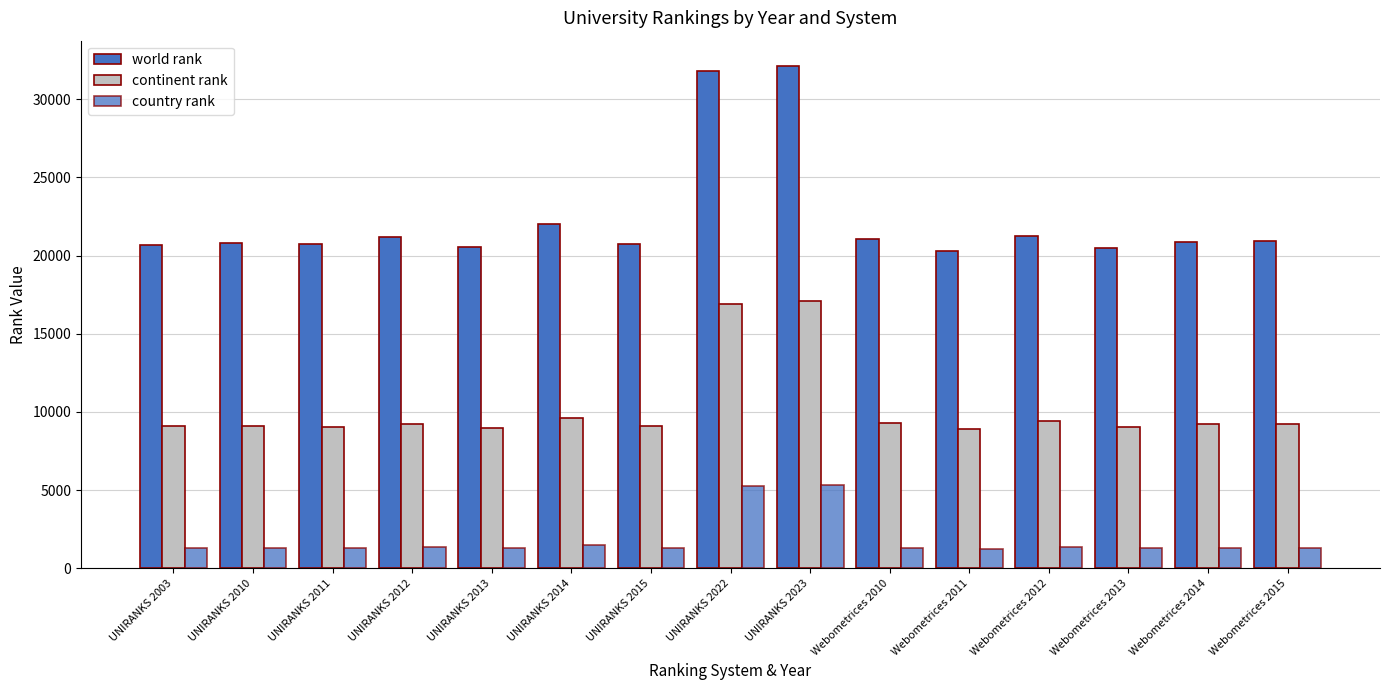

How many categories are shown in the chart?

15